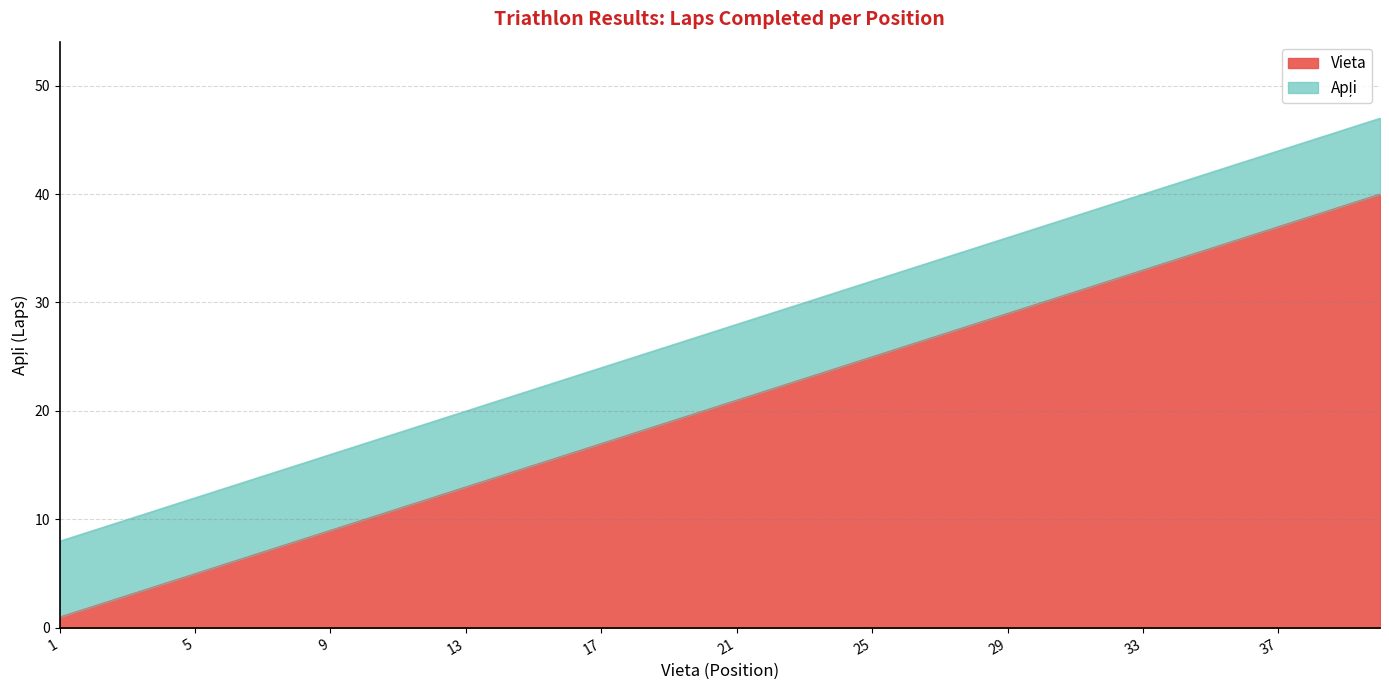

What is the approximate value at 35, to the nearest 5?

35